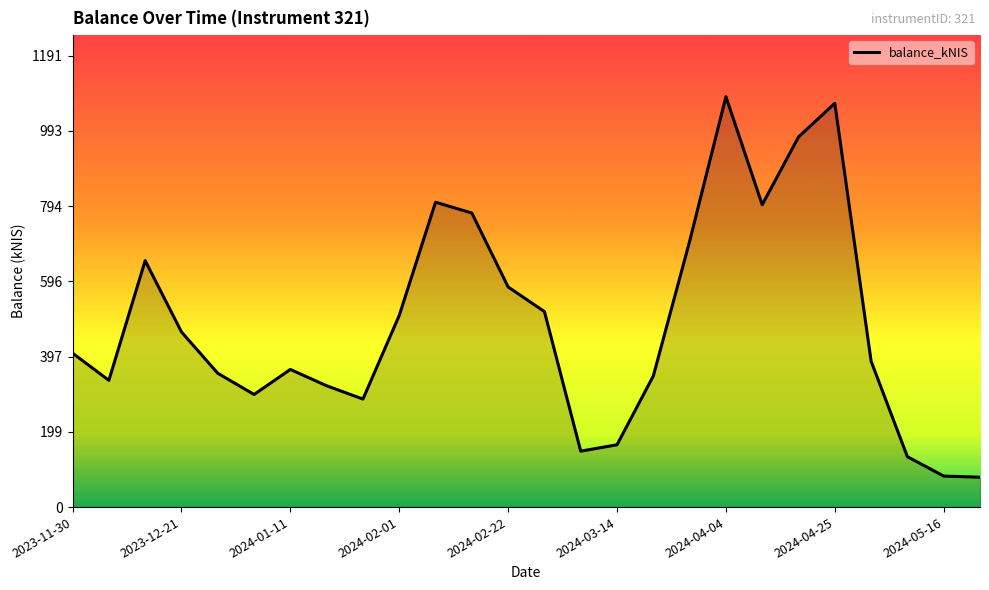

What is the smallest value displayed?

78.8